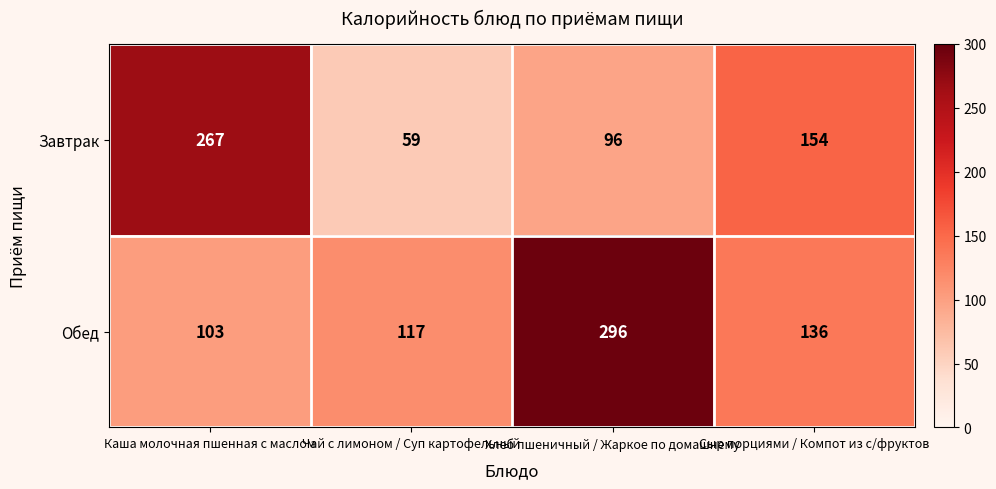

Where is Завтрак nearest to the value 163?

Сыр порциями / Компот из с/фруктов